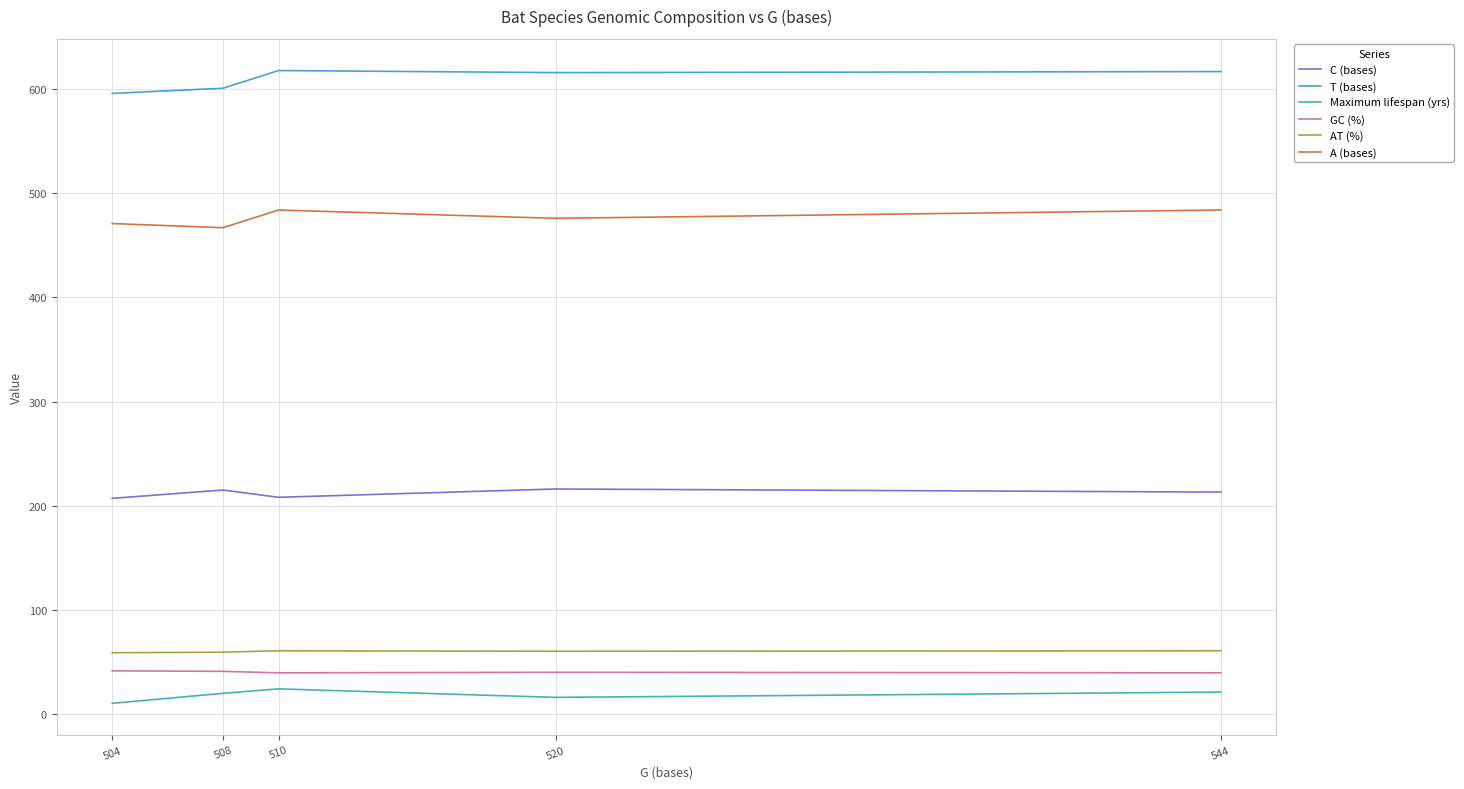

True or false: GC (%) has a value of 39.9 at 520.

True